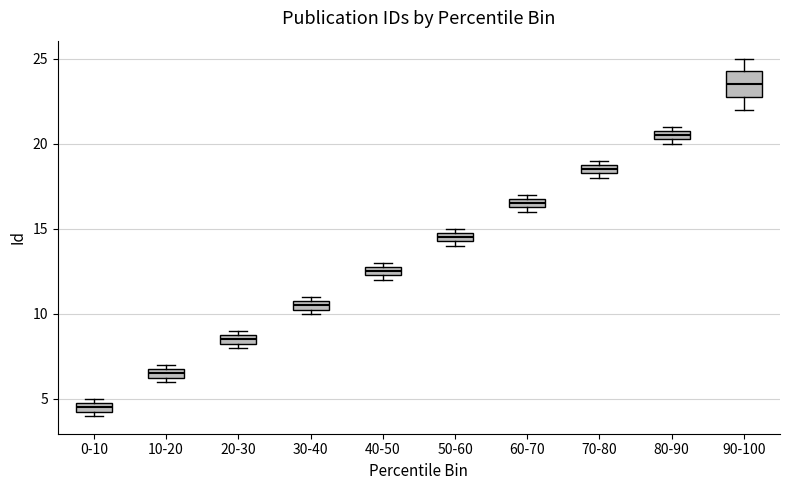

Comparing the boxes themselves (not the whiskers), which one is the tallest?

90-100